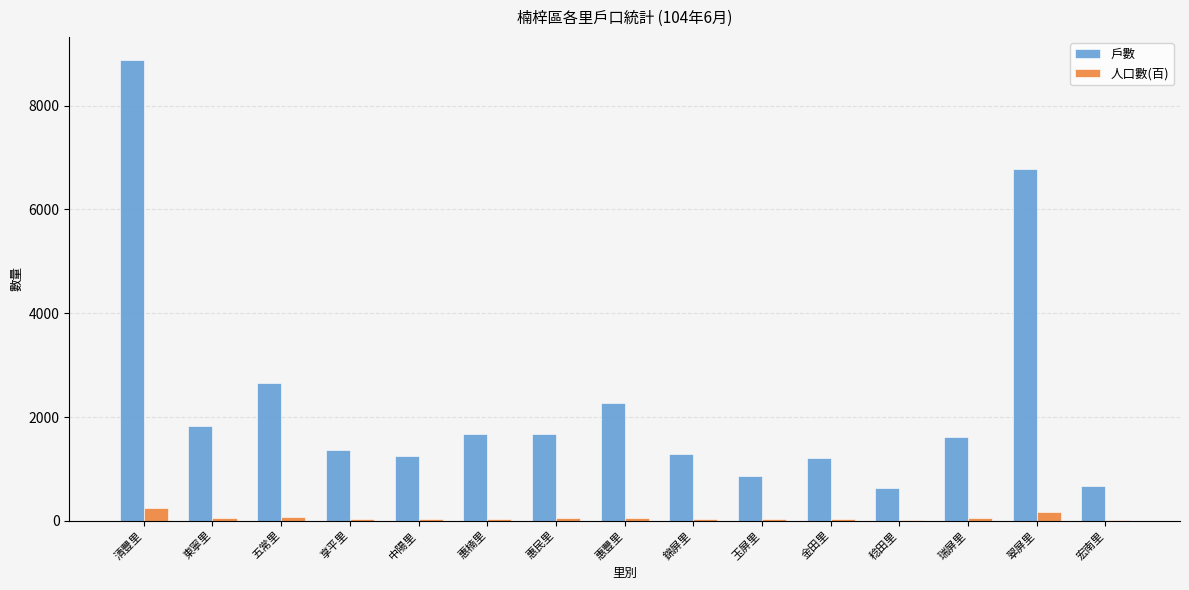

Which series has the largest total across all categories?

戶數